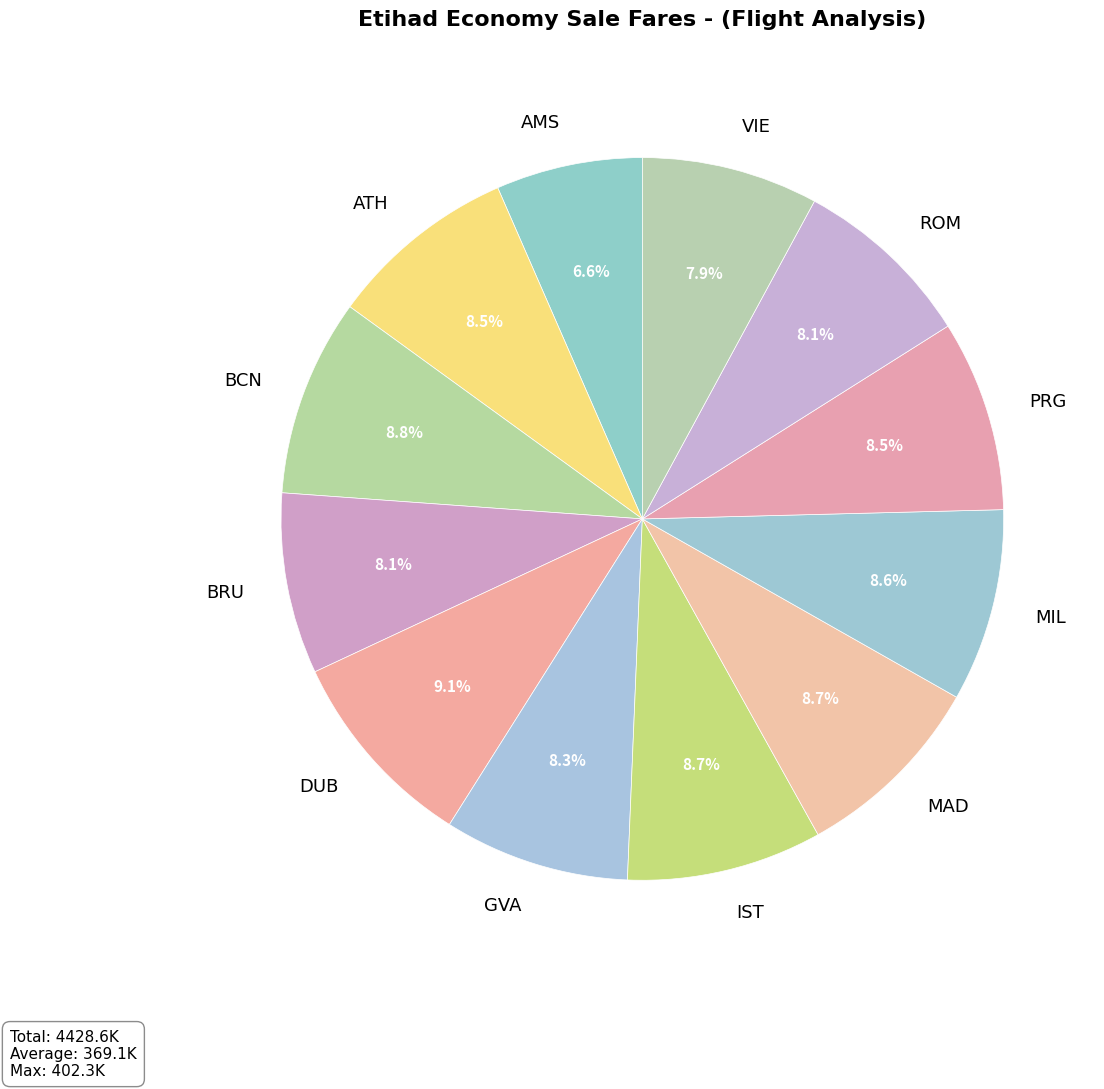

How many segments does this pie chart have?

12